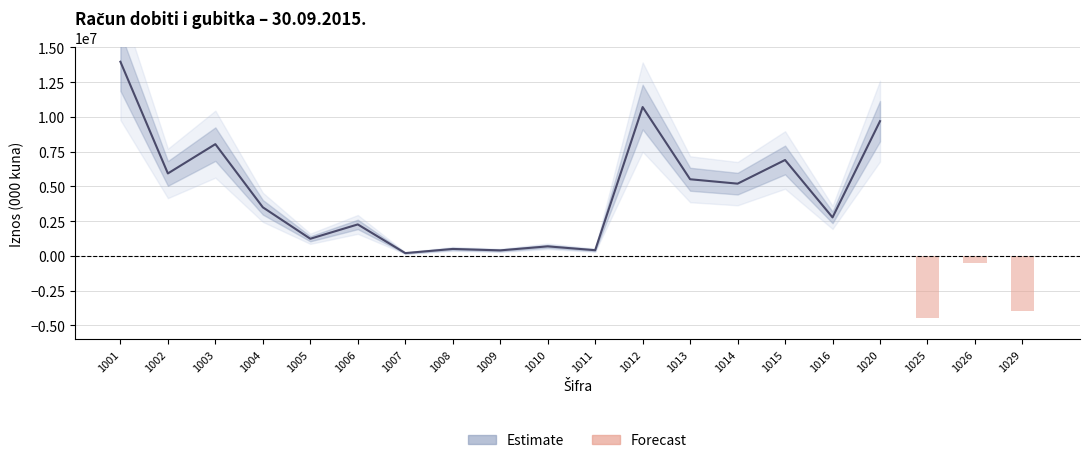

What is the difference between the maximum and minimum values?

18468818